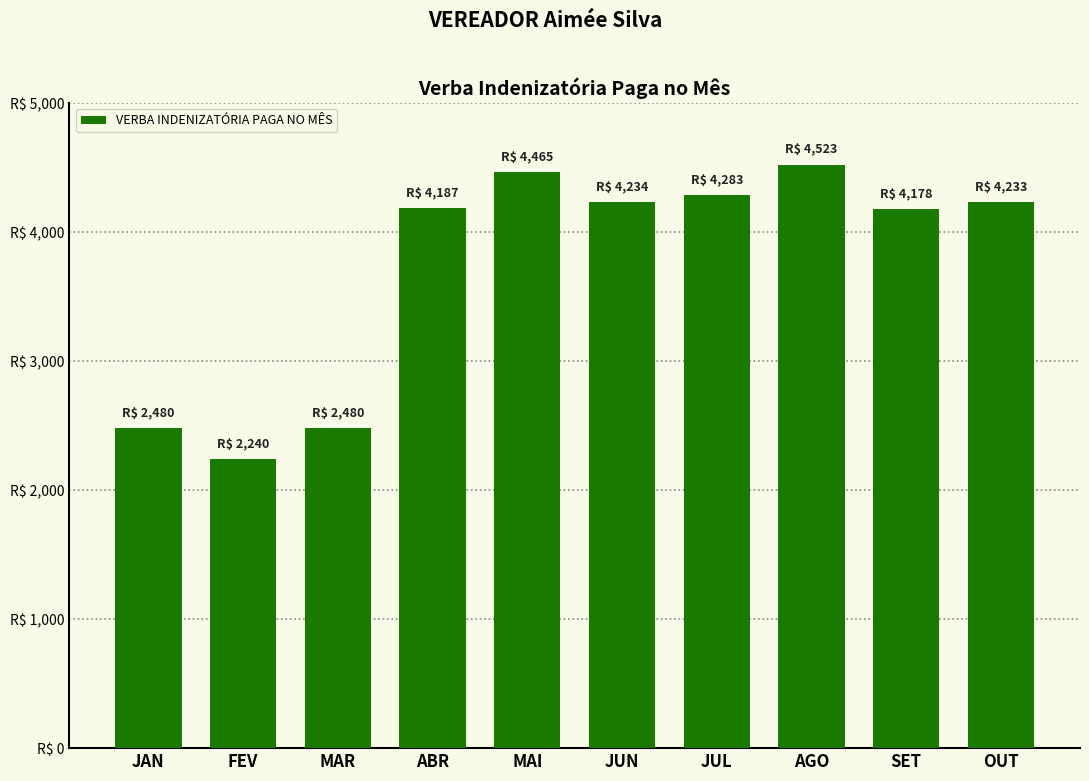

Does the chart contain any negative values?

No